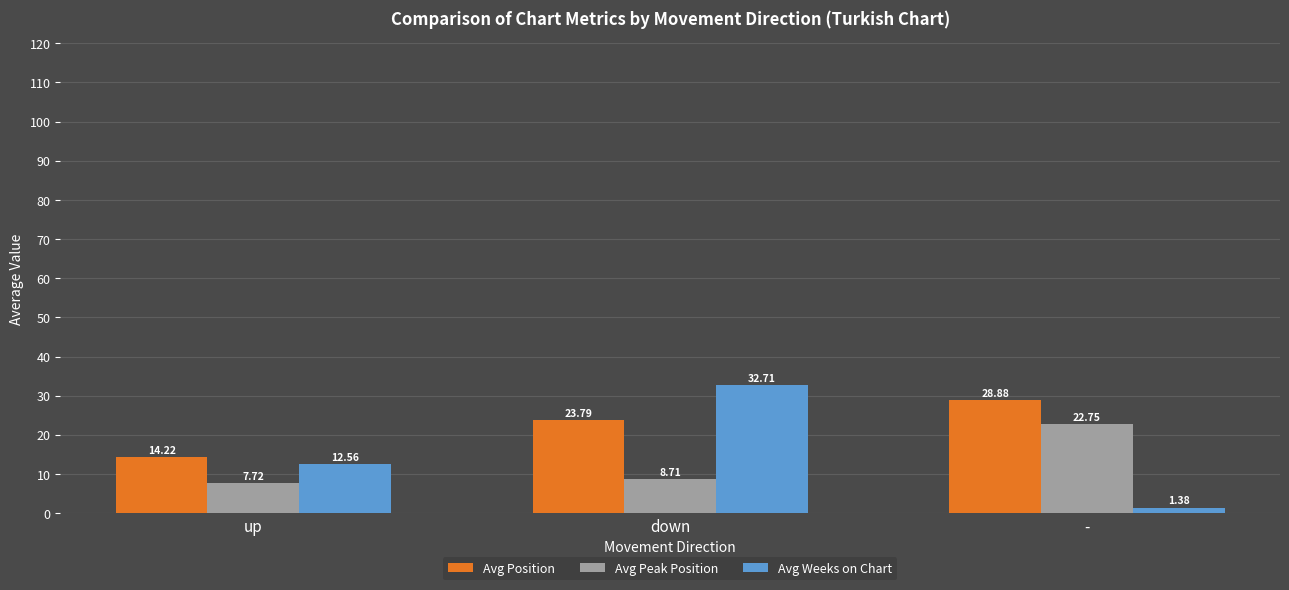

At which label does Avg Peak Position first exceed 8?

down